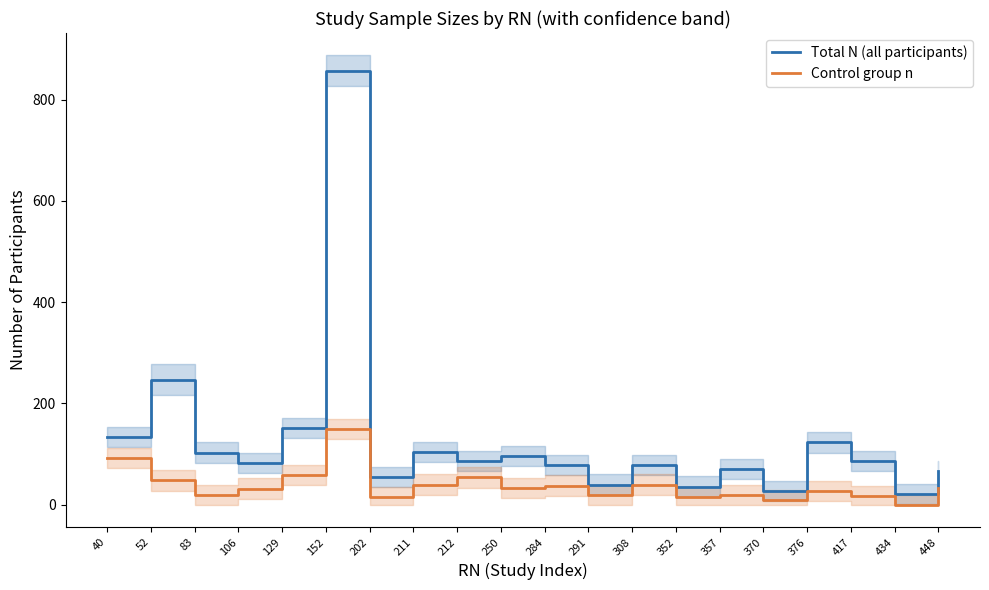

The value of Total N (all participants) at 52 is 130. True or false?

False